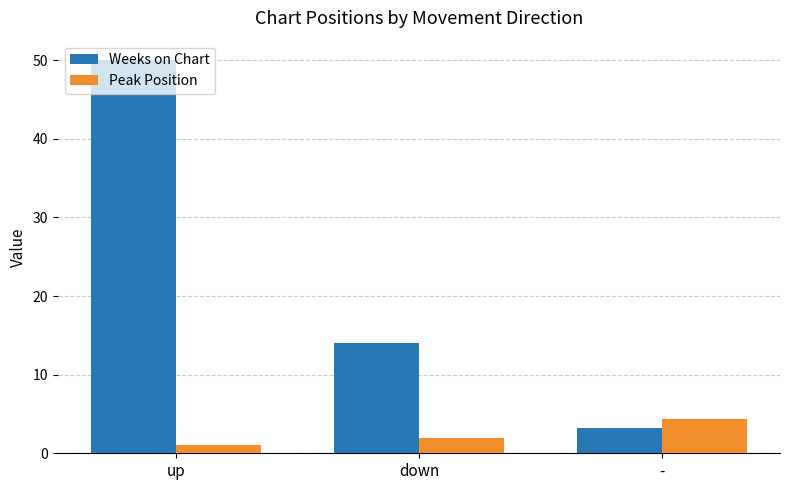

Count the number of categories in the chart.

3